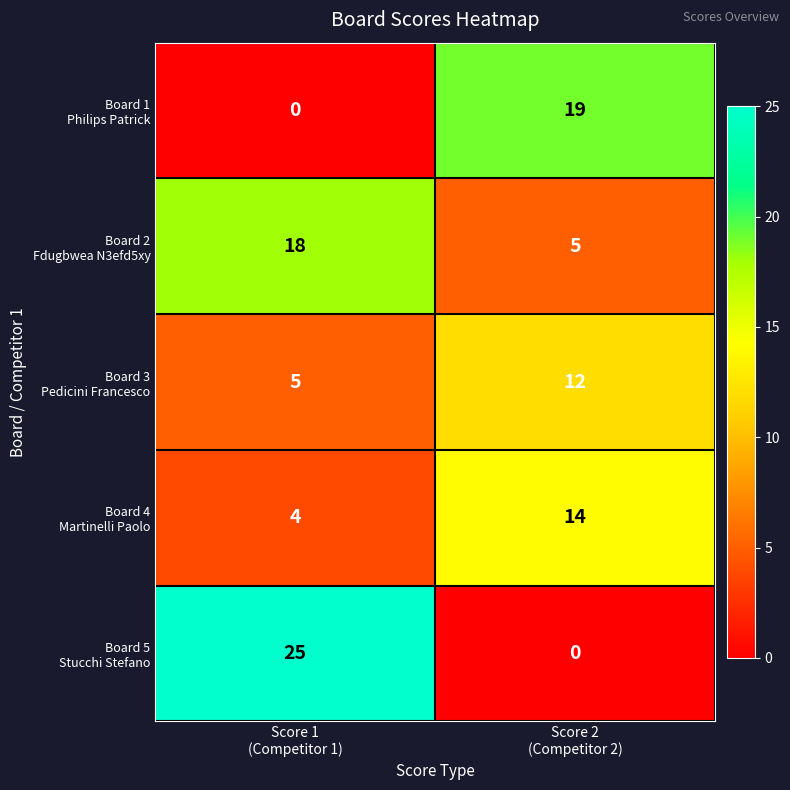

What is the greatest value displayed?

25